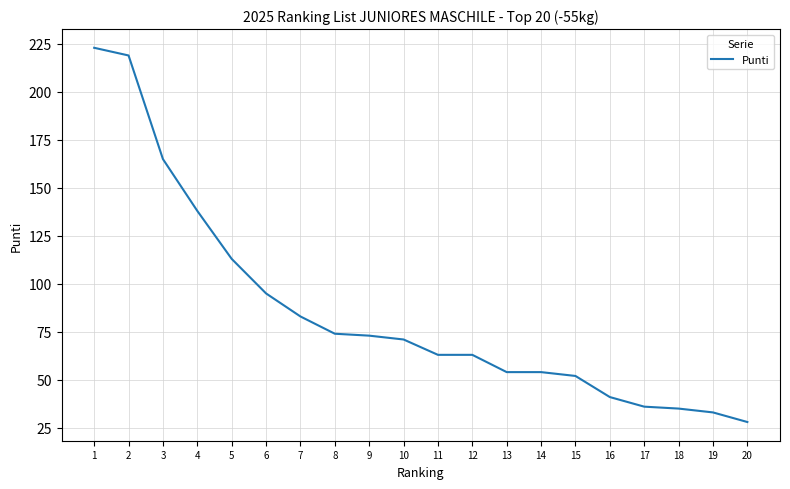

Does the chart have visible grid lines?

Yes